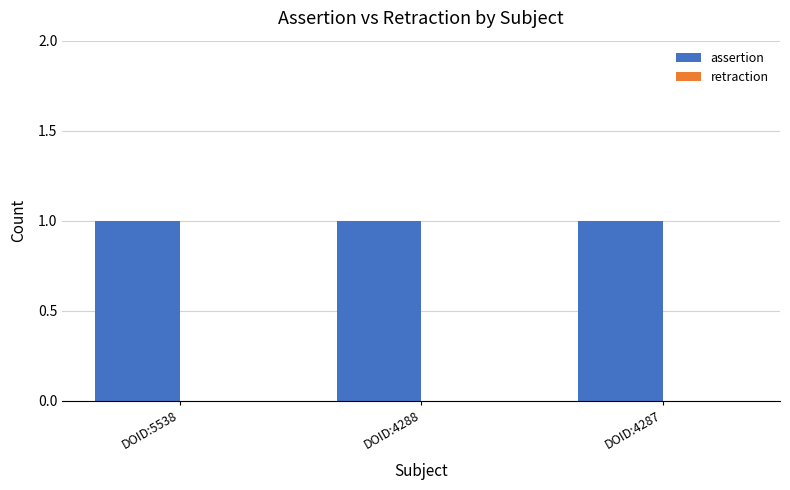

How many series are shown in this chart?

2